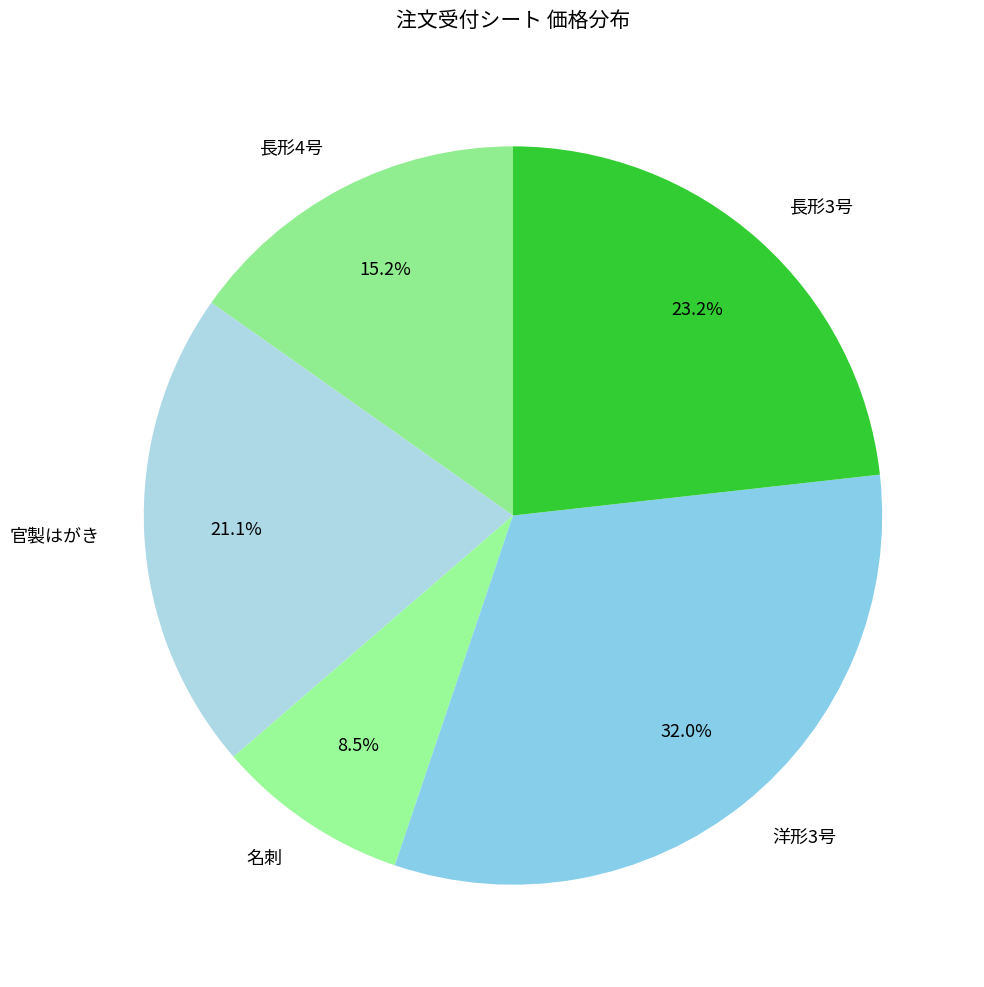

Is the sum of 長形3号 and 長形4号 greater than half?

No